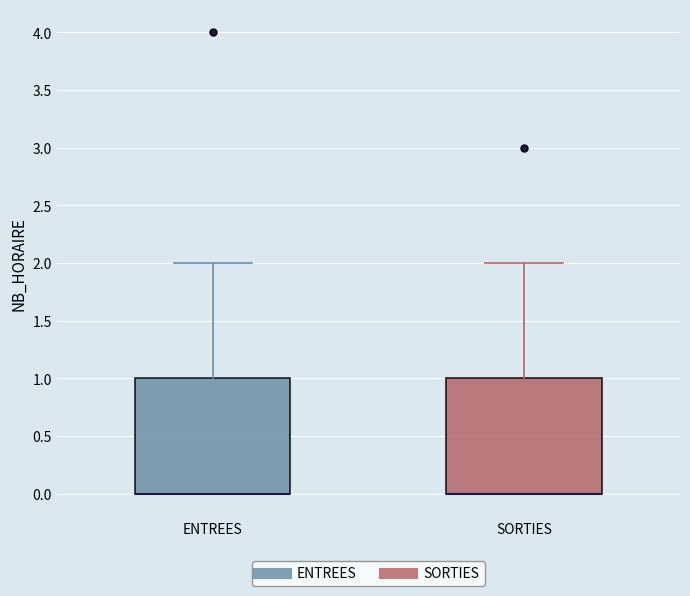

Where is the upper edge of the box for SORTIES on the y-axis? The values are not printed on the chart, so give them approximately, as read against the axis.

1